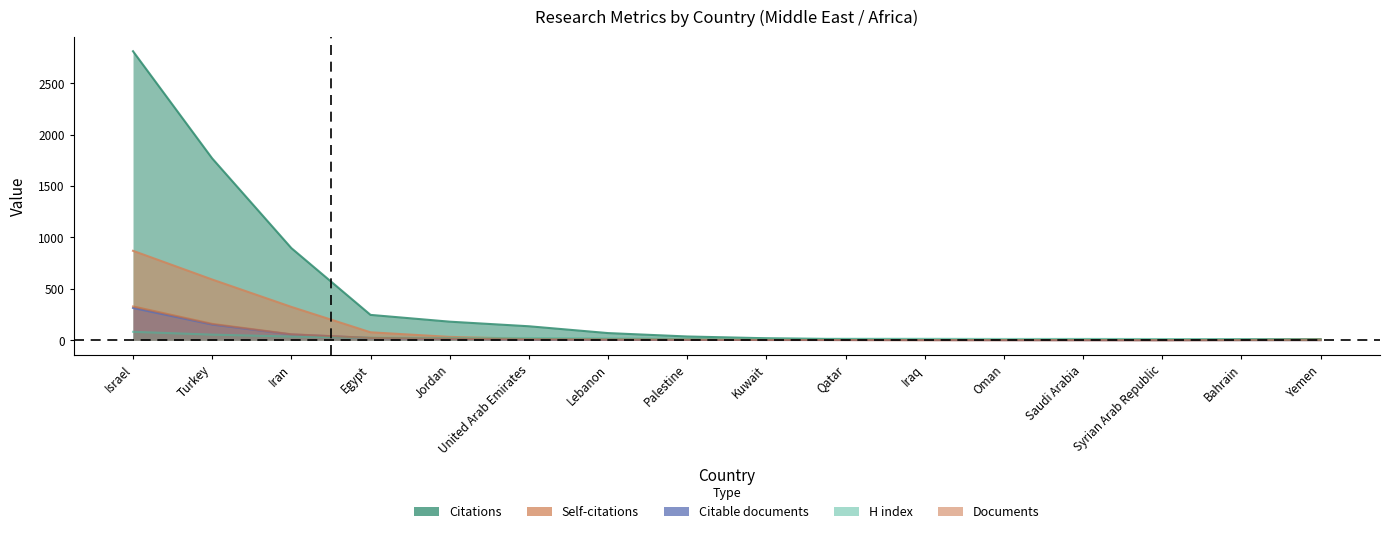

At which category is the sum across all series the highest?

Israel